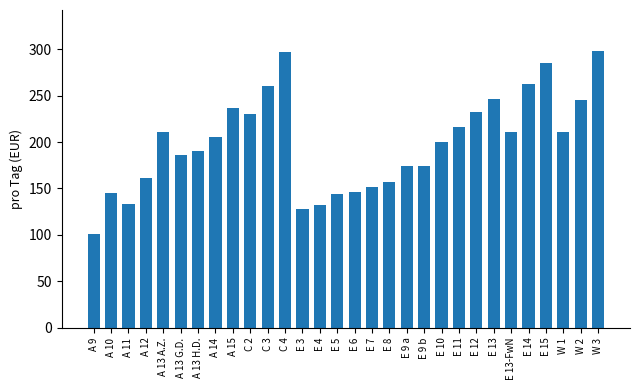

Is it true that the value at A 14 is 107.2?

False